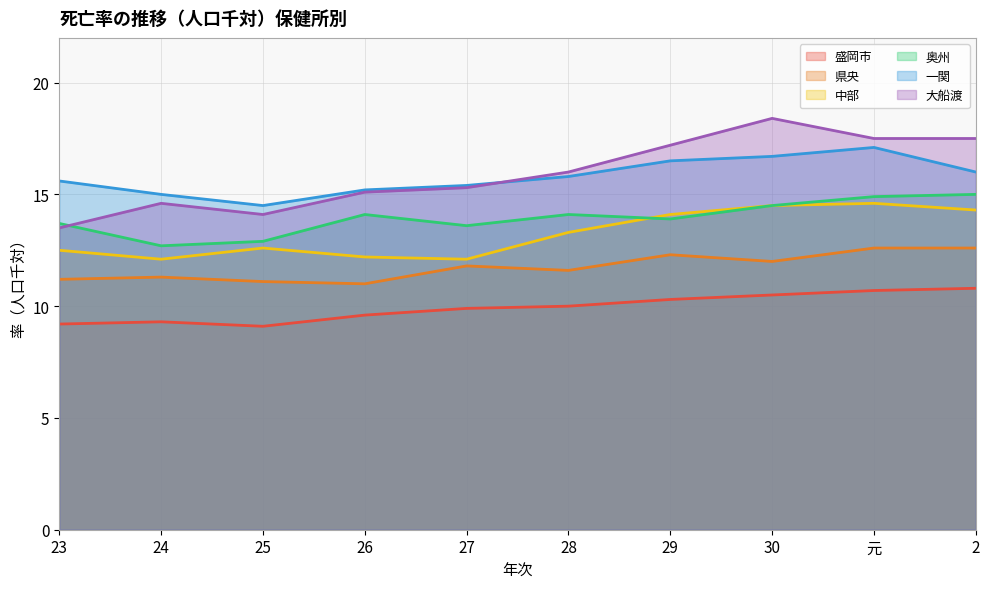

What is the spread (max minus min) of values at 29?

6.9